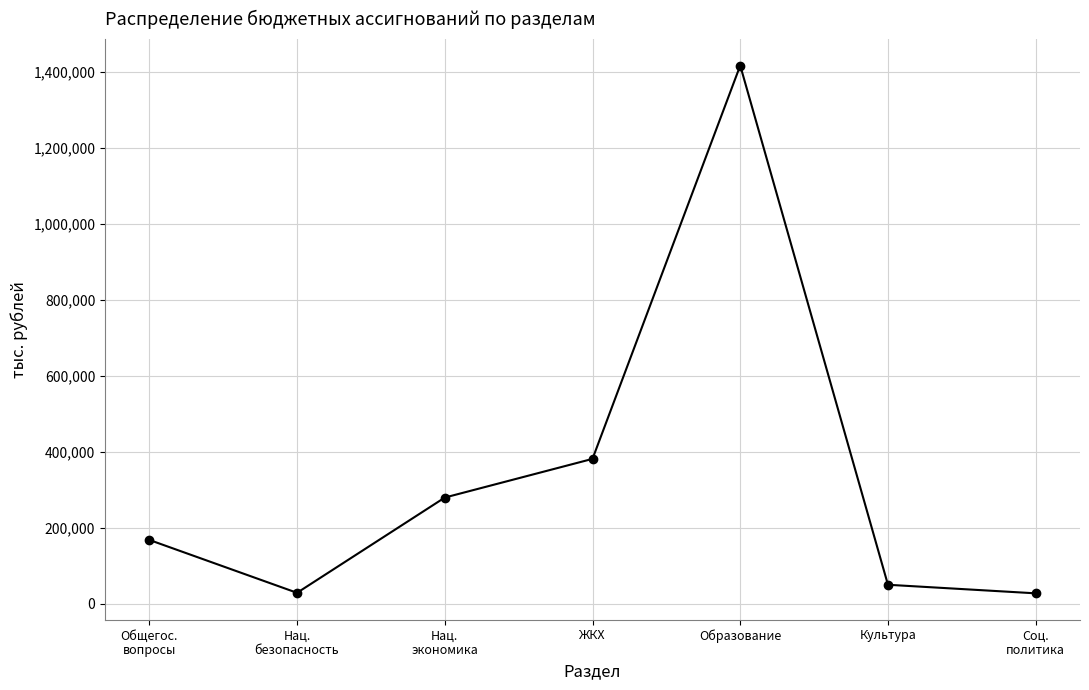

How many distinct data groups are displayed?

1